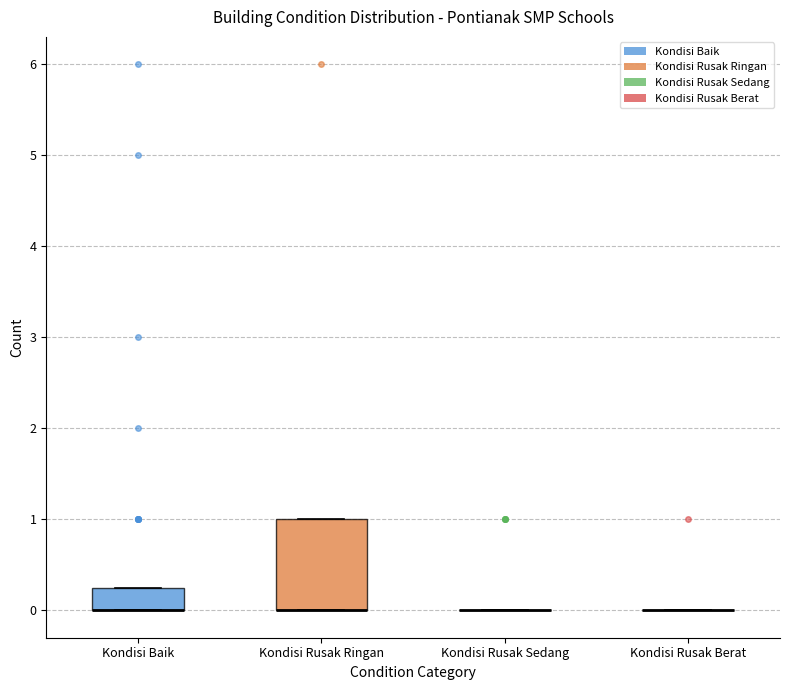

Comparing the boxes themselves (not the whiskers), which one is the tallest?

Kondisi Rusak Ringan